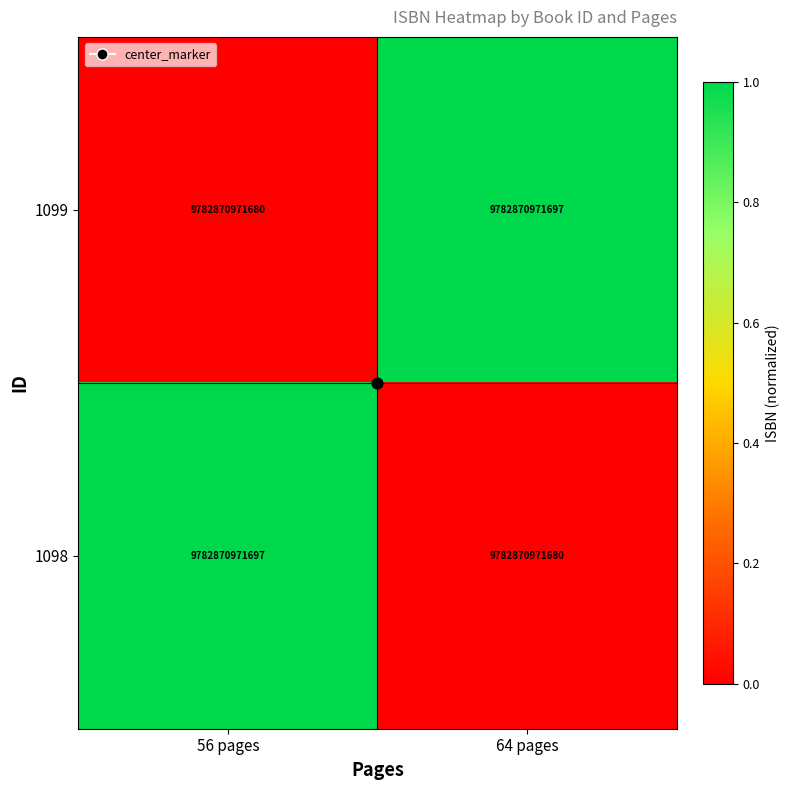

True or false: 1099 has a value of 1 at 56 pages.

False